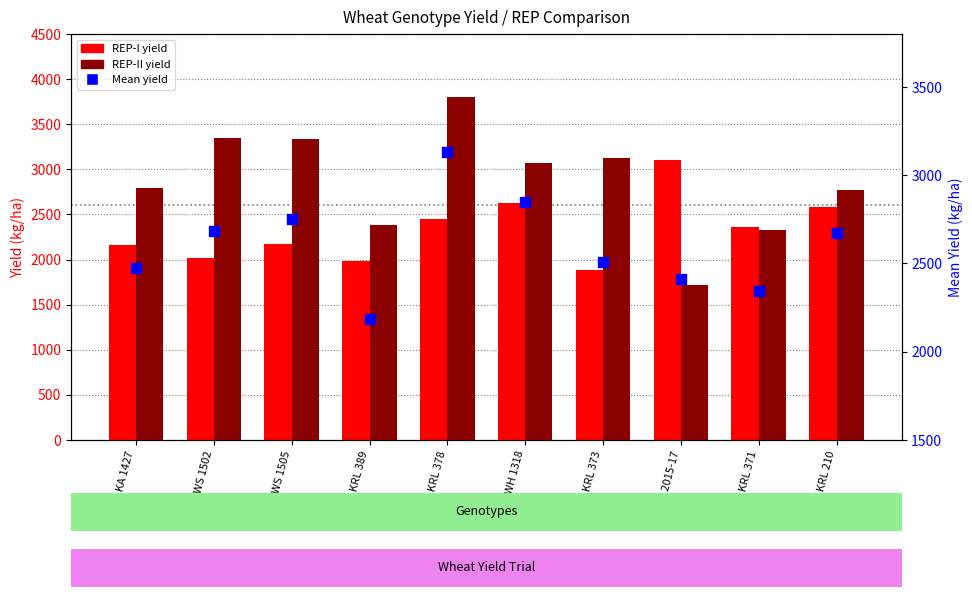

Which series contains the lowest Y value?

REP-II